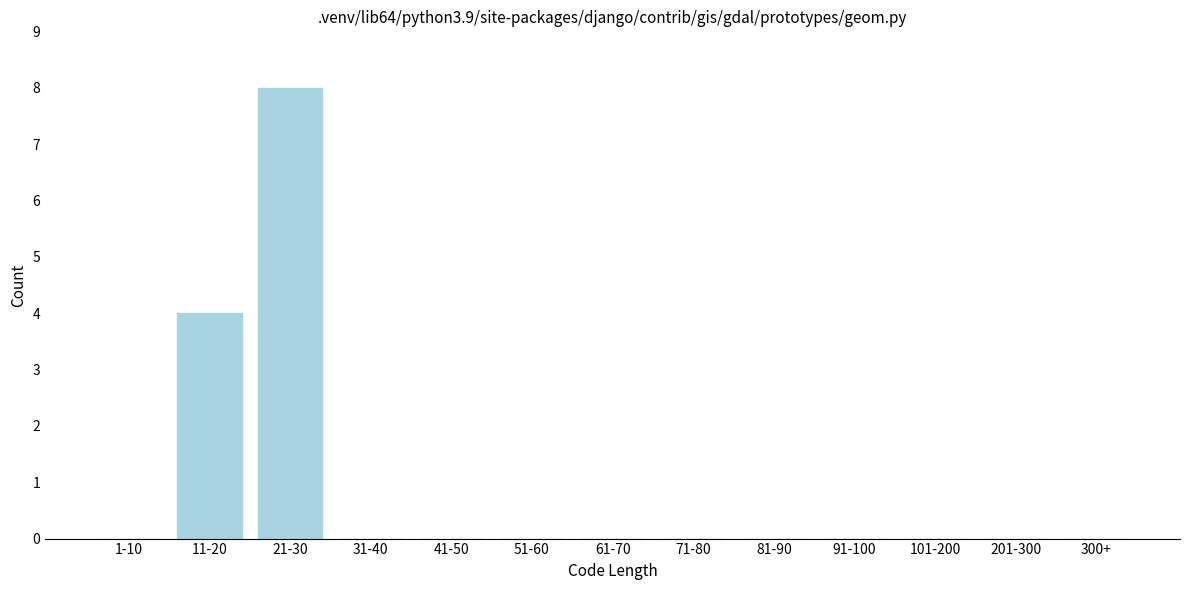

Reading left to right, list all the values displayed in this chart.

1-10=0	11-20=4	21-30=8	31-40=0	41-50=0	51-60=0	61-70=0	71-80=0	81-90=0	91-100=0	101-200=0	201-300=0	300+=0